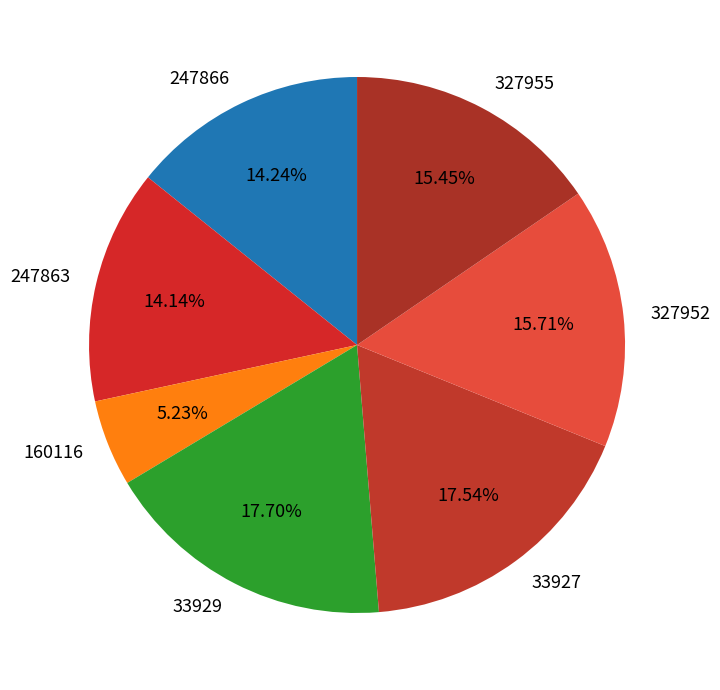

How many slices are in this pie chart?

7